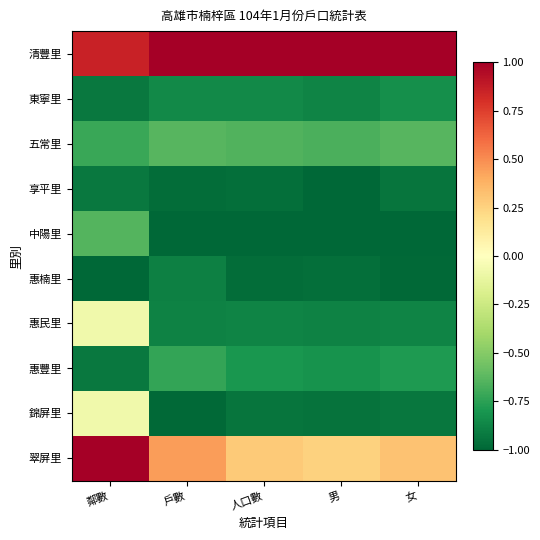

Reading left to right, extract all data points from this chart.

清豐里: 鄰數=0.9	戶數=1.0	人口數=1.0	男=1.0	女=1.0
東寧里: 鄰數=-0.9	戶數=-0.9	人口數=-0.9	男=-0.9	女=-0.8
五常里: 鄰數=-0.7	戶數=-0.6	人口數=-0.7	男=-0.7	女=-0.6
享平里: 鄰數=-0.9	戶數=-1.0	人口數=-1.0	男=-1.0	女=-0.9
中陽里: 鄰數=-0.6	戶數=-1.0	人口數=-1.0	男=-1.0	女=-1.0
惠楠里: 鄰數=-1.0	戶數=-0.9	人口數=-1.0	男=-1.0	女=-1.0
惠民里: 鄰數=-0.1	戶數=-0.9	人口數=-0.9	男=-0.9	女=-0.9
惠豐里: 鄰數=-0.9	戶數=-0.7	人口數=-0.8	男=-0.8	女=-0.8
錦屏里: 鄰數=-0.1	戶數=-1.0	人口數=-0.9	男=-0.9	女=-0.9
翠屏里: 鄰數=1.0	戶數=0.4	人口數=0.3	男=0.3	女=0.3